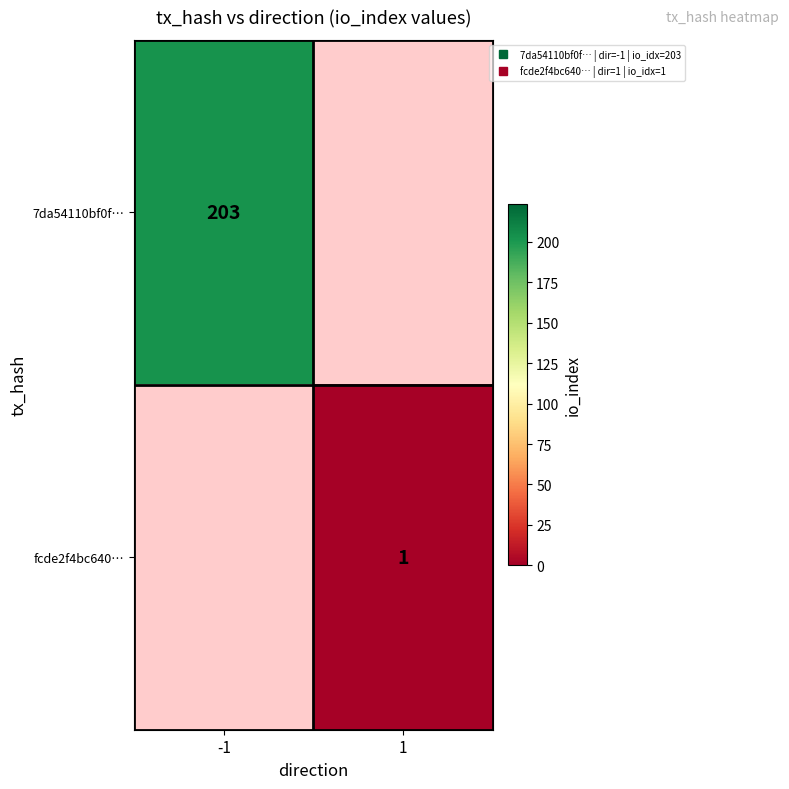

What is the maximum value shown in the chart?

203.0